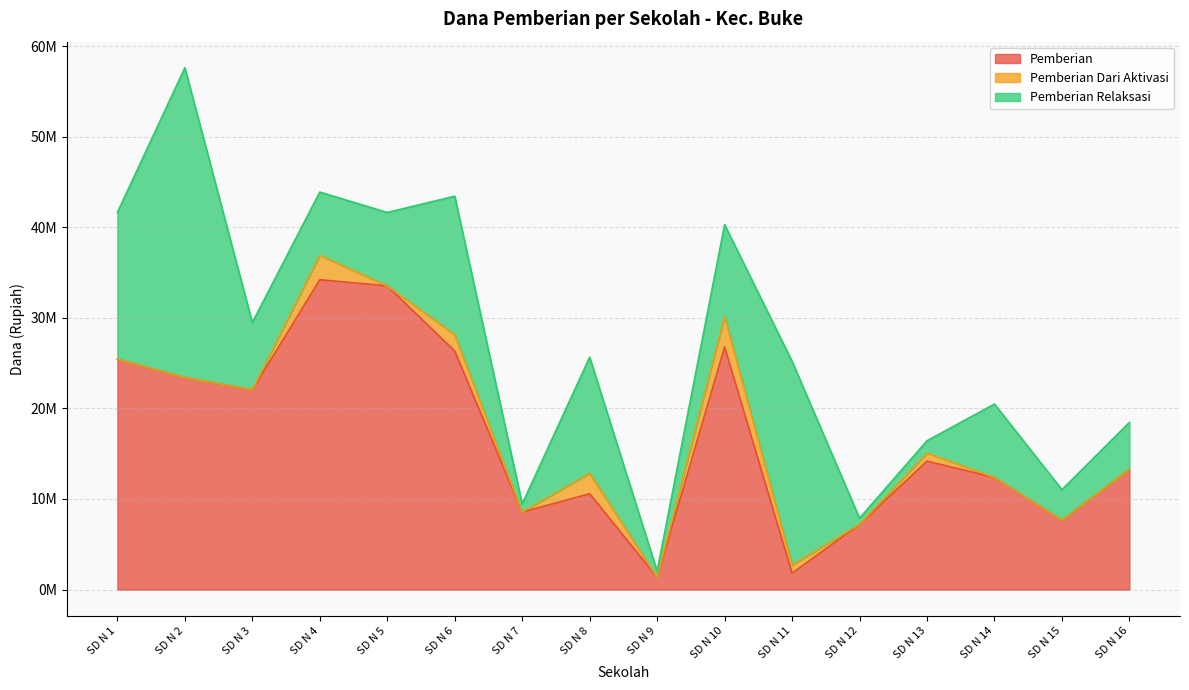

At which label is Pemberian Relaksasi closest to 17437500?

SD N 1